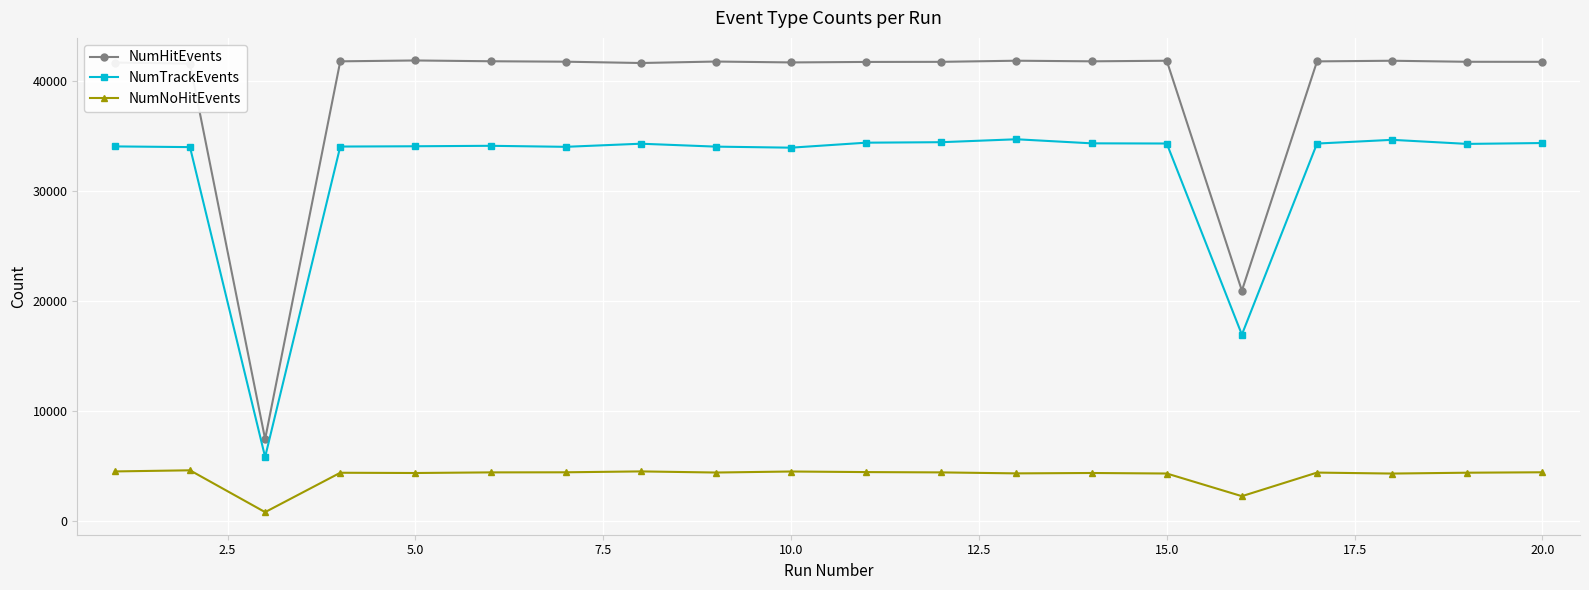

What is the minimum value for NumHitEvents?

7421